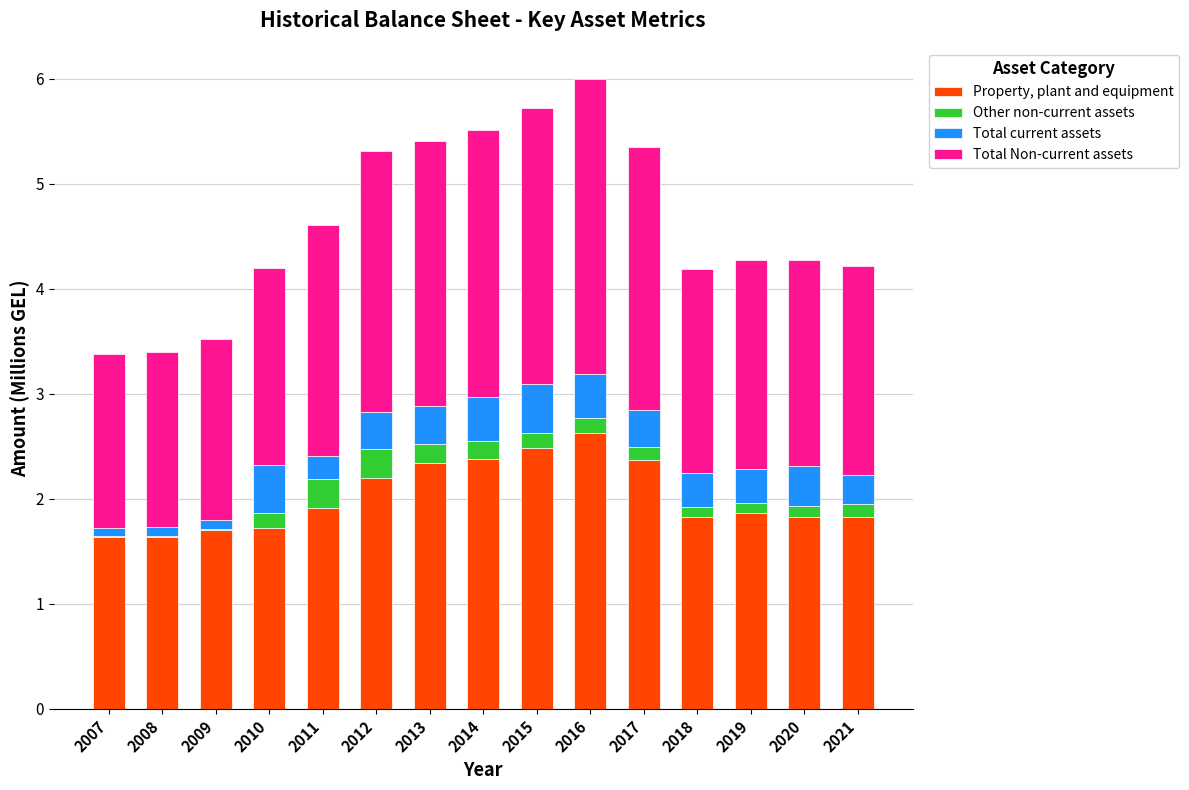

At which label does Property, plant and equipment reach its peak?

2016